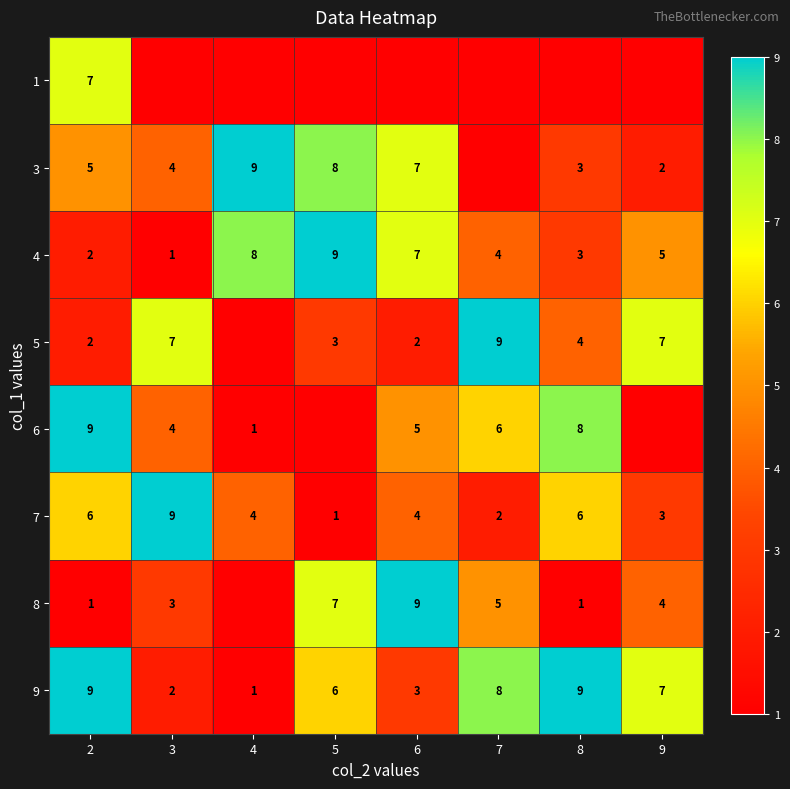

The value of 8 at 8 is 1. True or false?

True